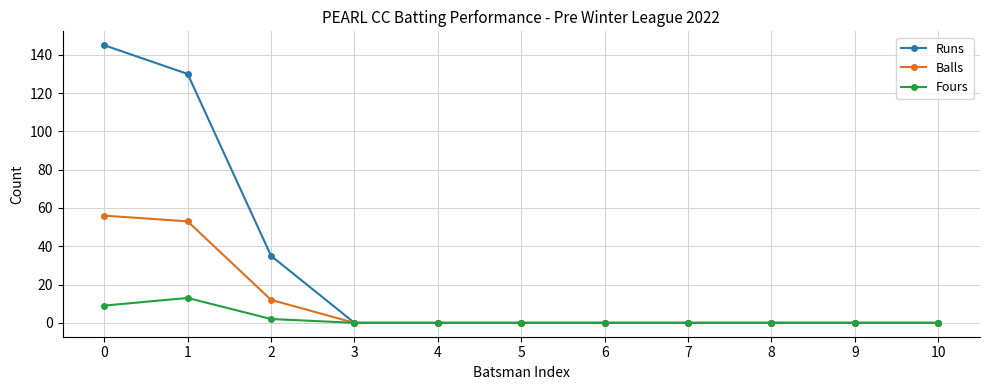

List the series in order of their overall mean, highest first.

Runs, Balls, Fours